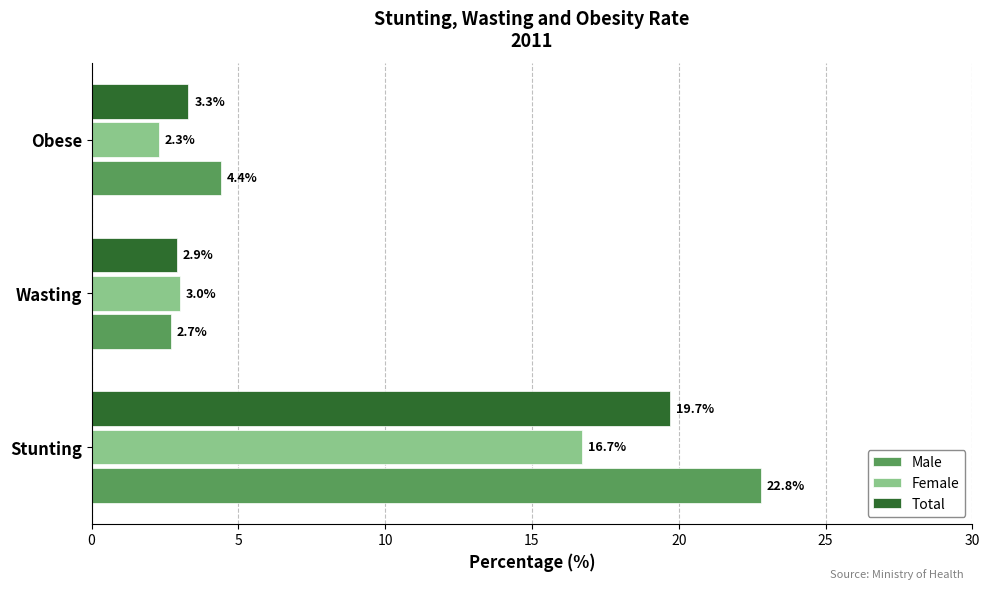

List the series in order of their overall mean, lowest first.

Female, Total, Male